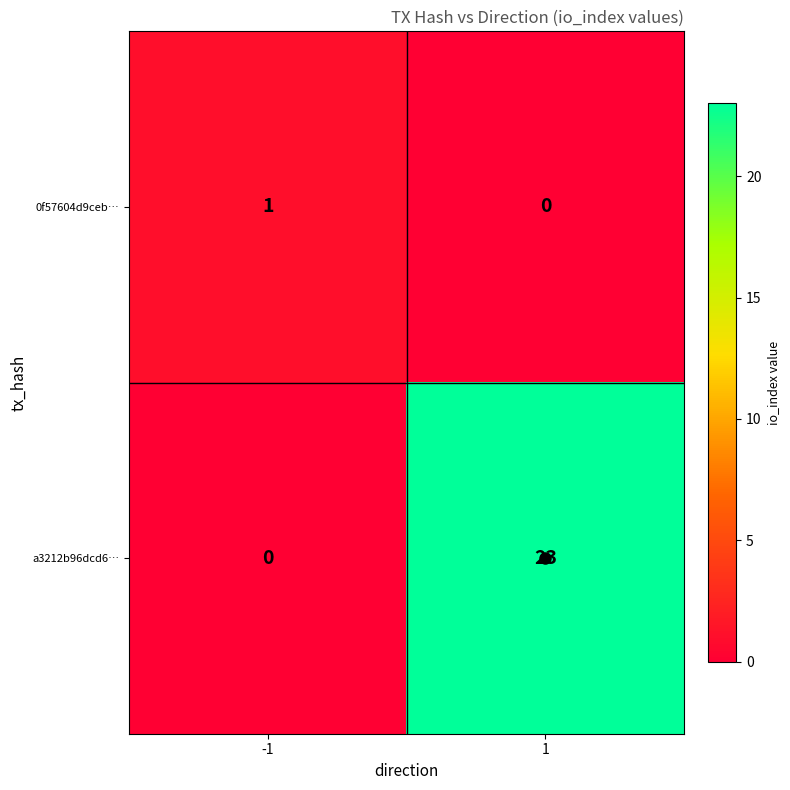

At 1, list the series in order from largest to smallest.

a3212b96dcd6…, 0f57604d9ceb…